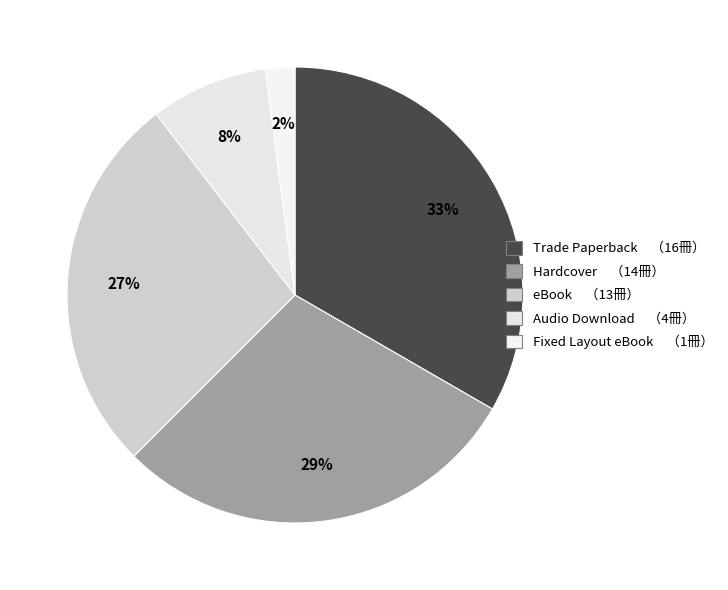

How many slices are in this pie chart?

5